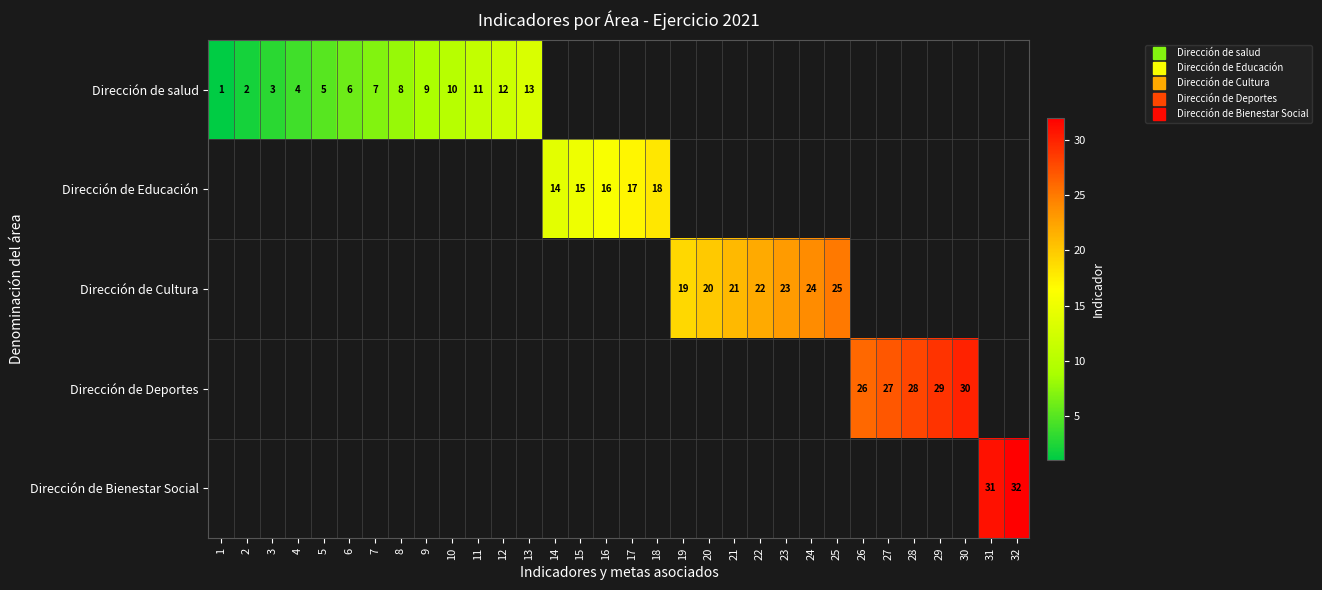

Which series has the widest spread of values?

Dirección de salud